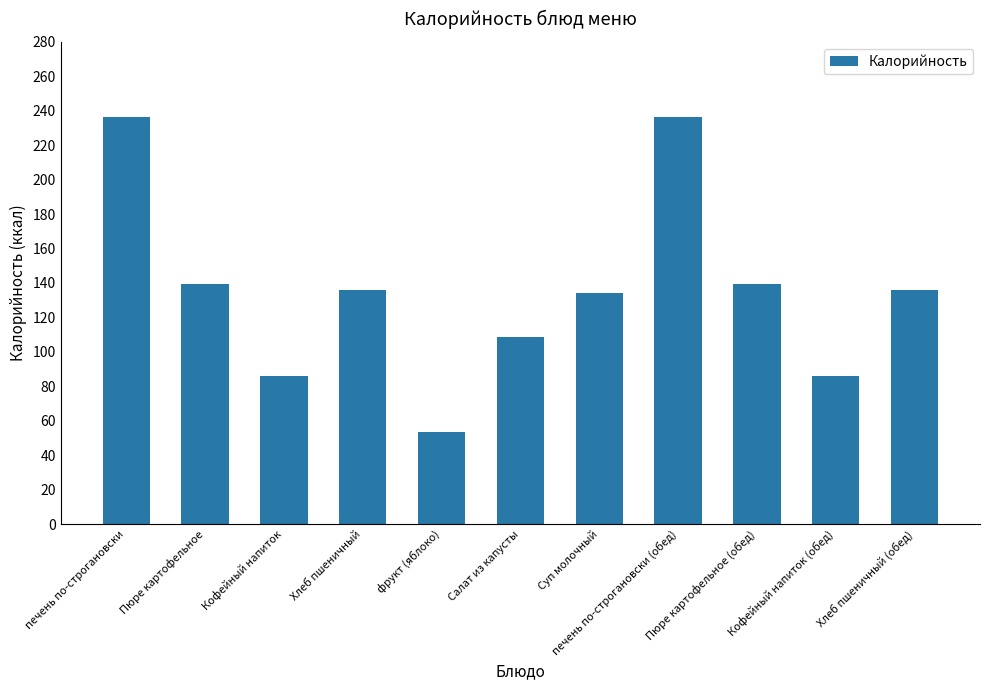

Does the chart contain any negative values?

No